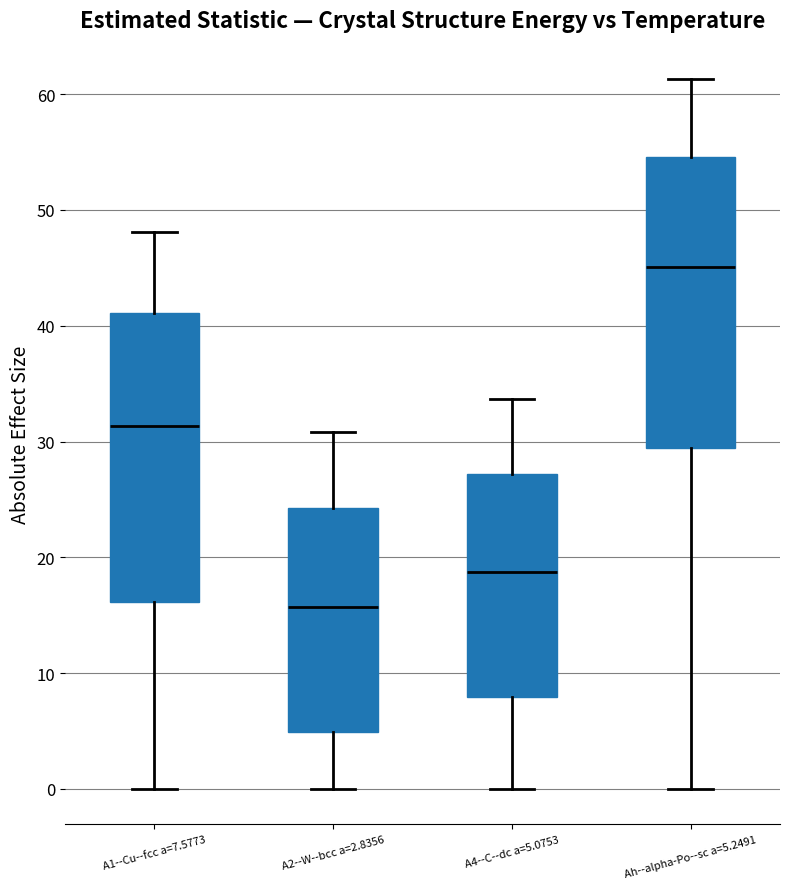

Reading left to right, transcribe this box plot: for each box, give where its median line is, the range the box spans, and where its two whiskers end, as read against the y-axis. The values are not printed on the chart, so give them approximately, as read against the axis.

A1--Cu--fcc a=7.5773: median 31, box 16 to 41, whiskers 0 to 48
A2--W--bcc a=2.8356: median 16, box 5 to 24, whiskers 0 to 31
A4--C--dc a=5.0753: median 19, box 8 to 27, whiskers 0 to 34
Ah--alpha-Po--sc a=5.2491: median 45, box 29 to 55, whiskers 0 to 61